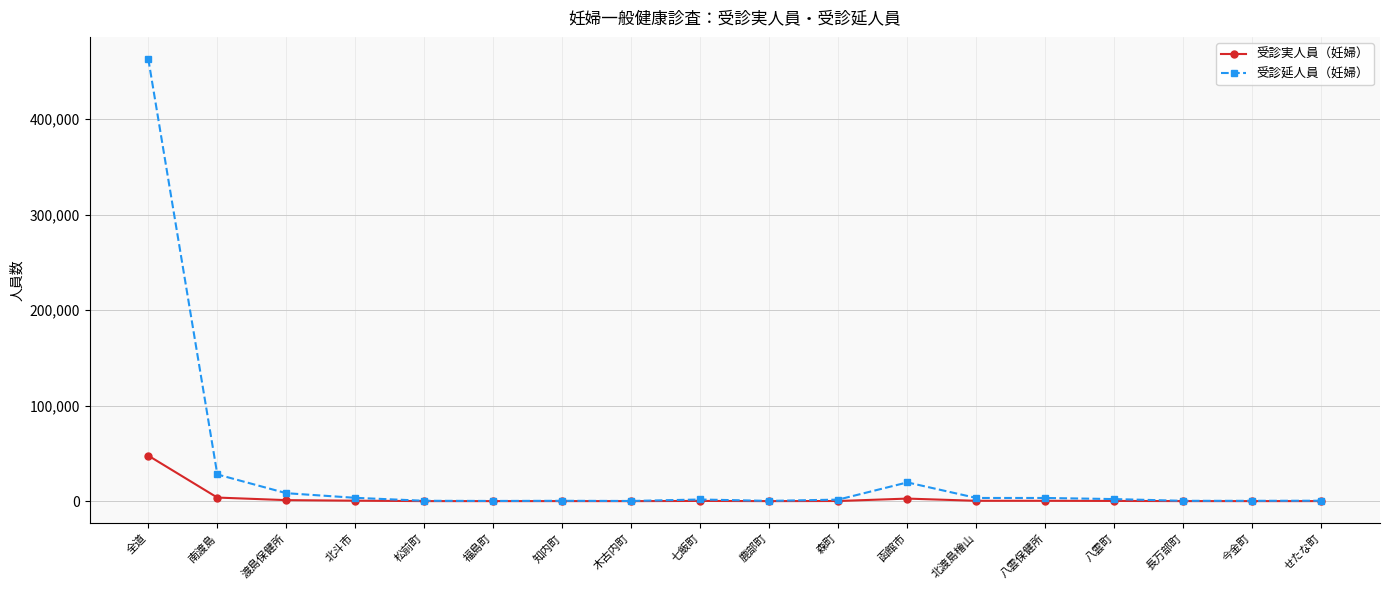

What is the spread (max minus min) of values at 全道?

415193